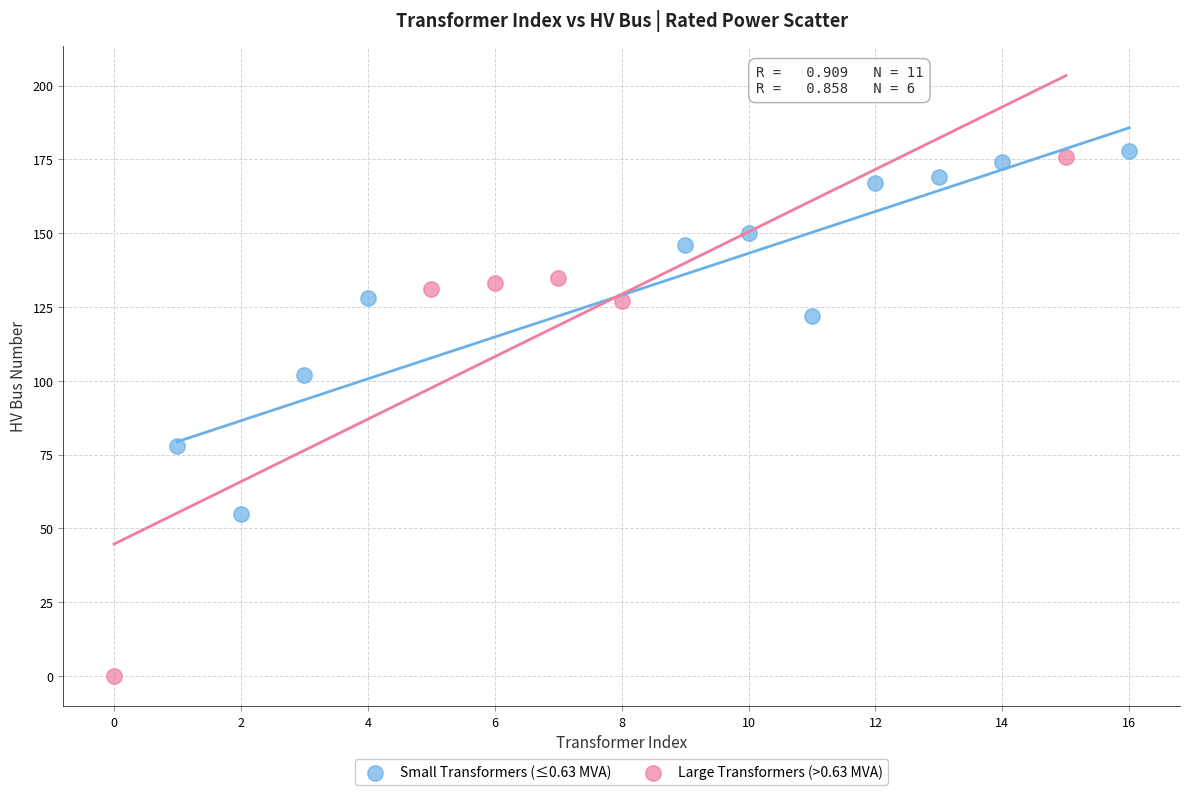

Which series contains the lowest Y value?

Large Transformers (>0.63 MVA)